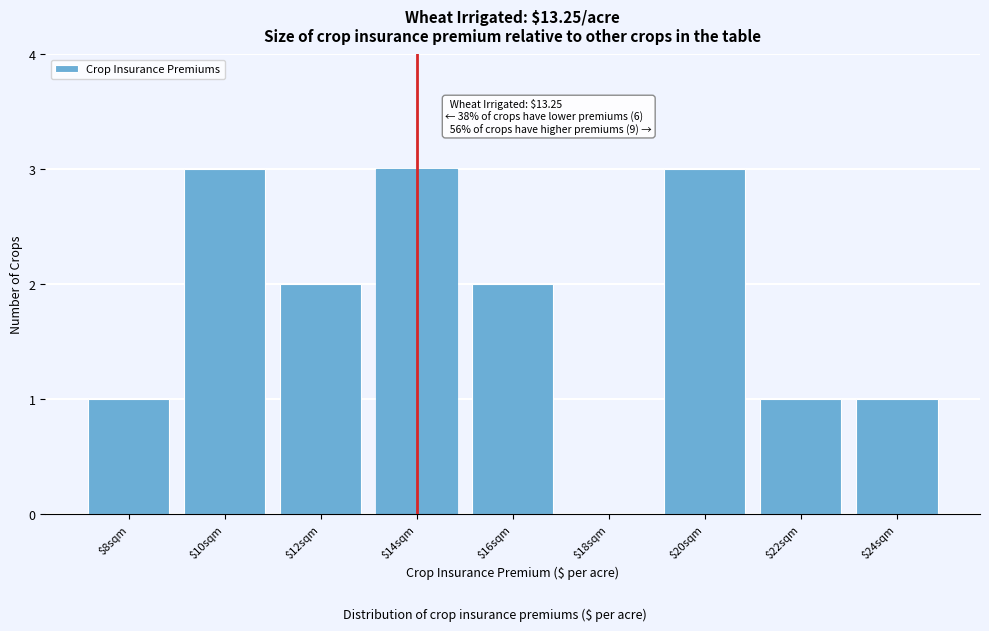

What is the greatest value displayed?

3